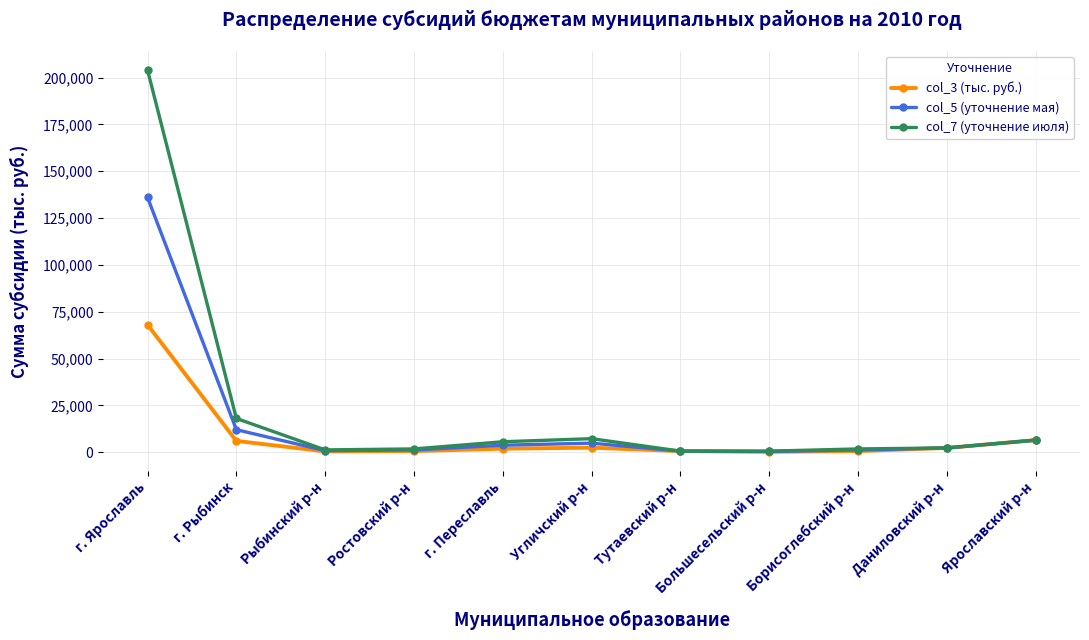

Rank the series by their average value, from highest to lowest.

col_7 (уточнение июля), col_5 (уточнение мая), col_3 (тыс. руб.)